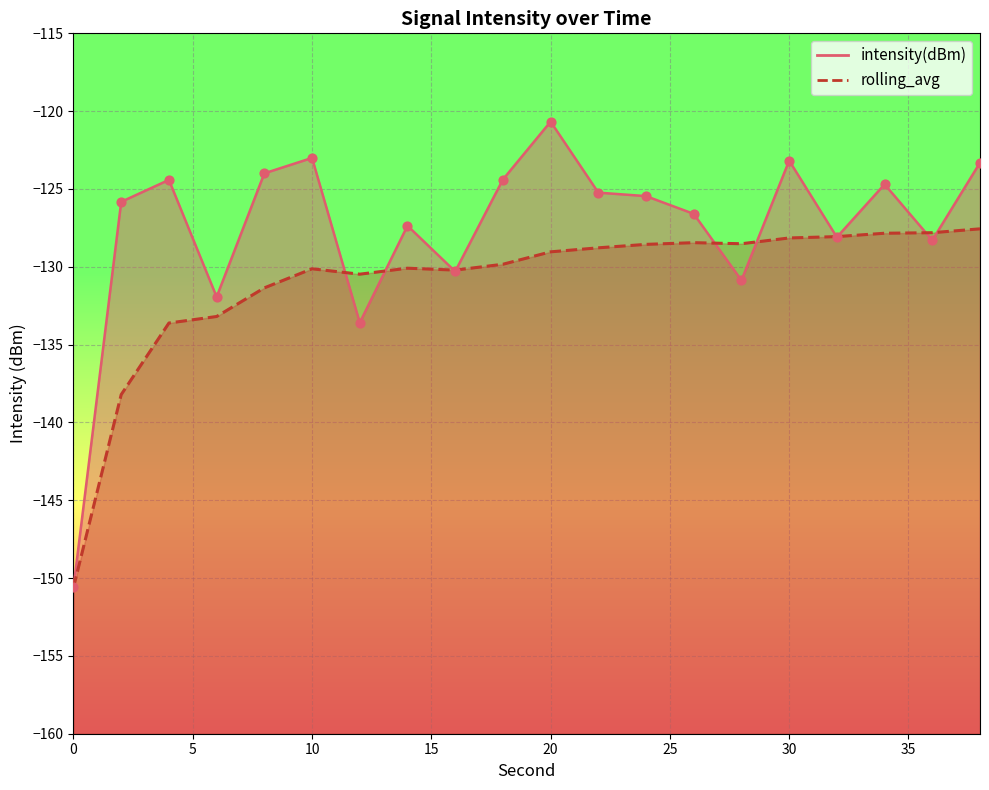

Which series contains the highest Y value?

intensity(dBm)